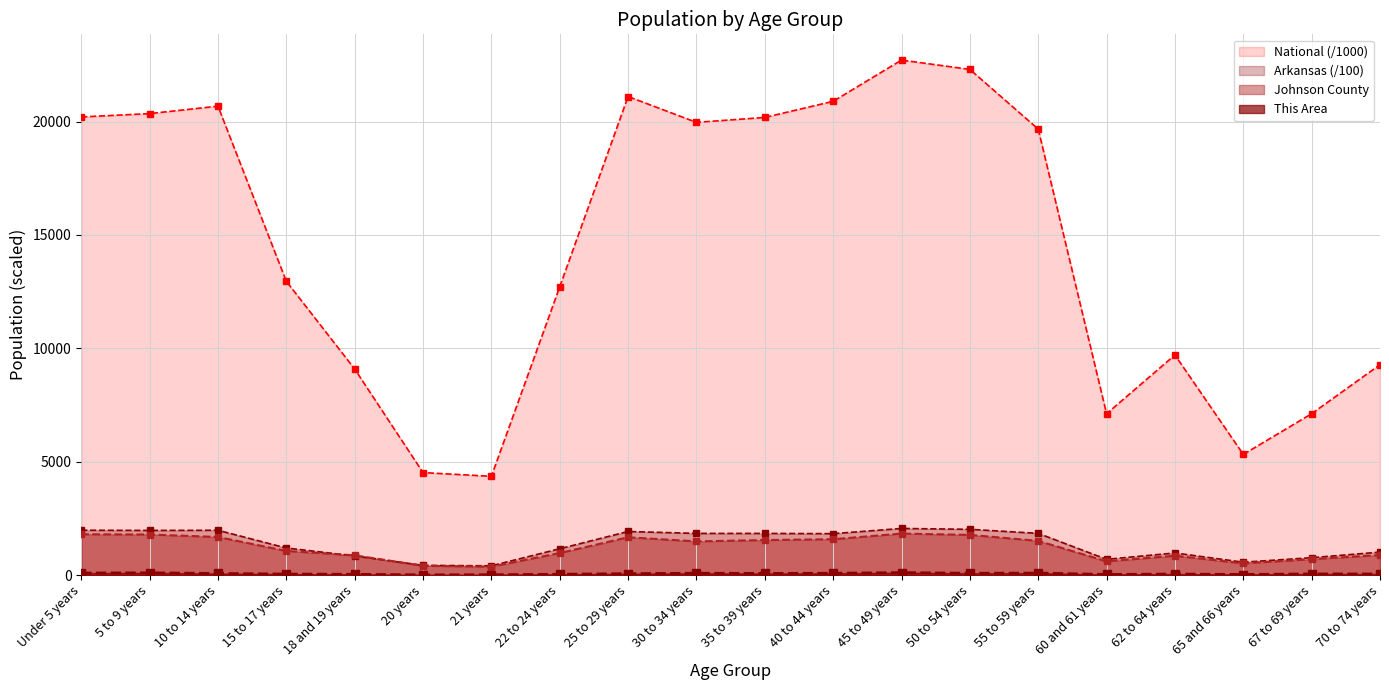

Where is the first local maximum for National?

10 to 14 years